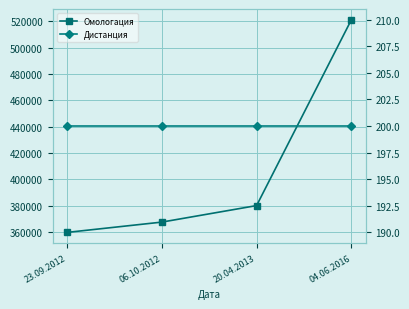

True or false: Дистанция has more than 1 interior local peaks.

False